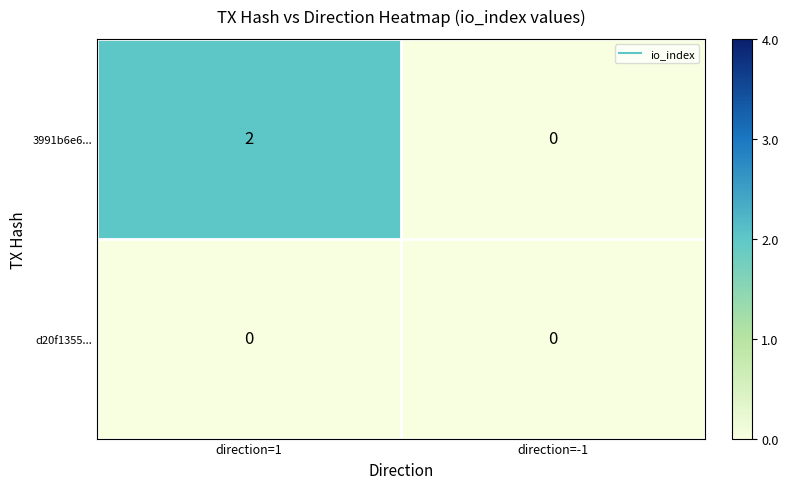

At which category does the chart reach its peak across all series?

direction=1